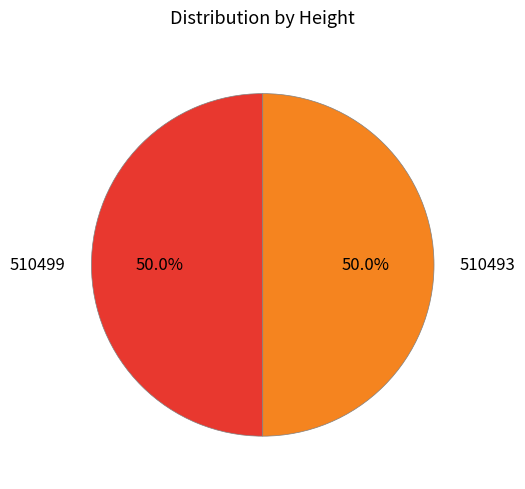

Approximately how many times larger is the value at 510499 compared to 510493?

1.0